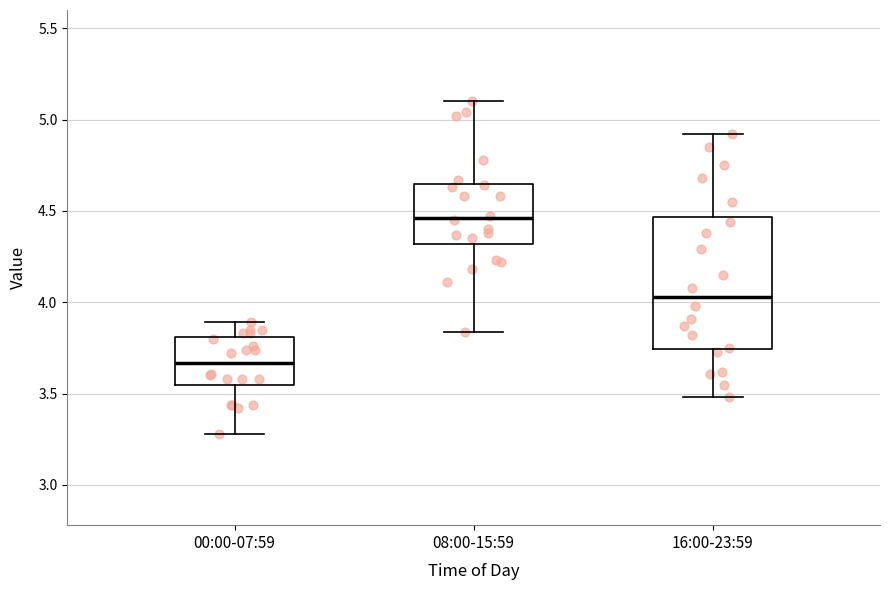

Reading left to right, read every box against the y-axis: the position of its median line, the range the box covers, and the ends of its whiskers. The values are not printed on the chart, so give them approximately, as read against the axis.

00:00-07:59: median 3.65, box 3.55 to 3.80, whiskers 3.30 to 3.90
08:00-15:59: median 4.45, box 4.30 to 4.65, whiskers 3.85 to 5.10
16:00-23:59: median 4.05, box 3.75 to 4.45, whiskers 3.50 to 4.90